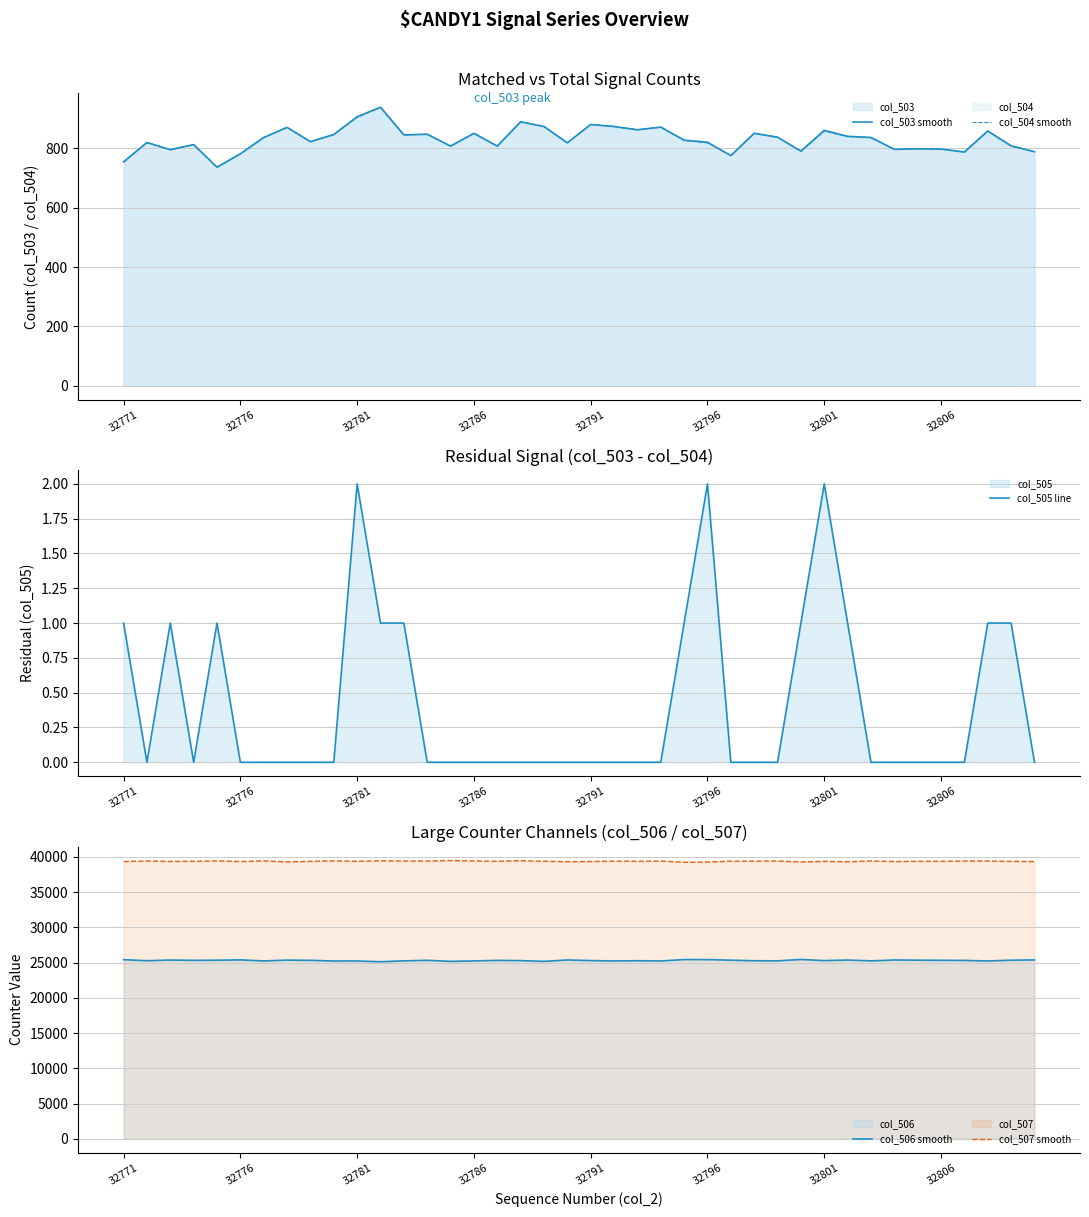

How many interior local valleys does the col_503 line series have?

12